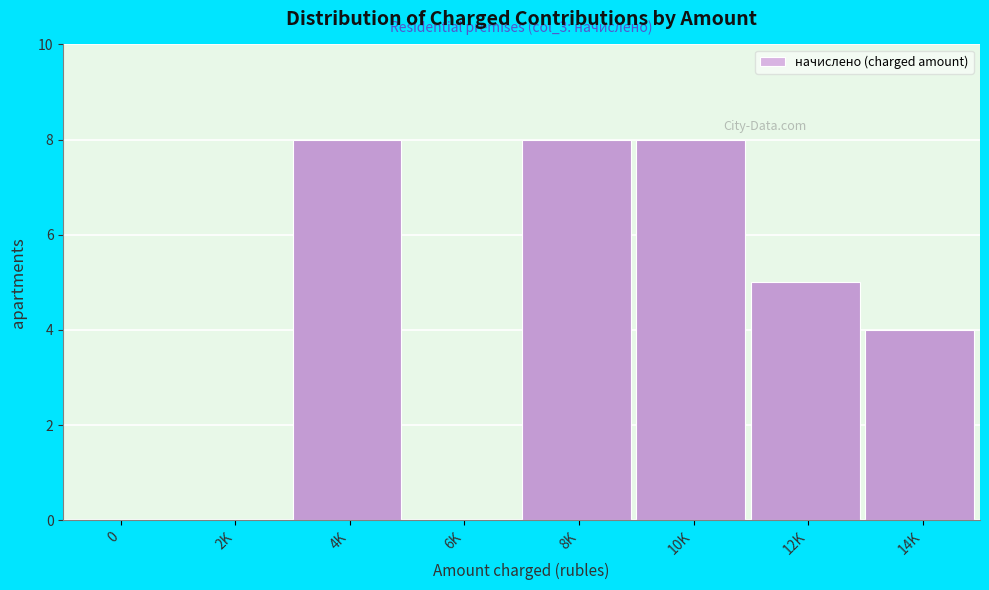

Is it true that the value at 0 is 0?

True